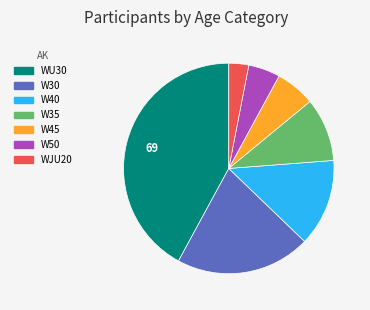

Which has a higher value, W40 or W30?

W30